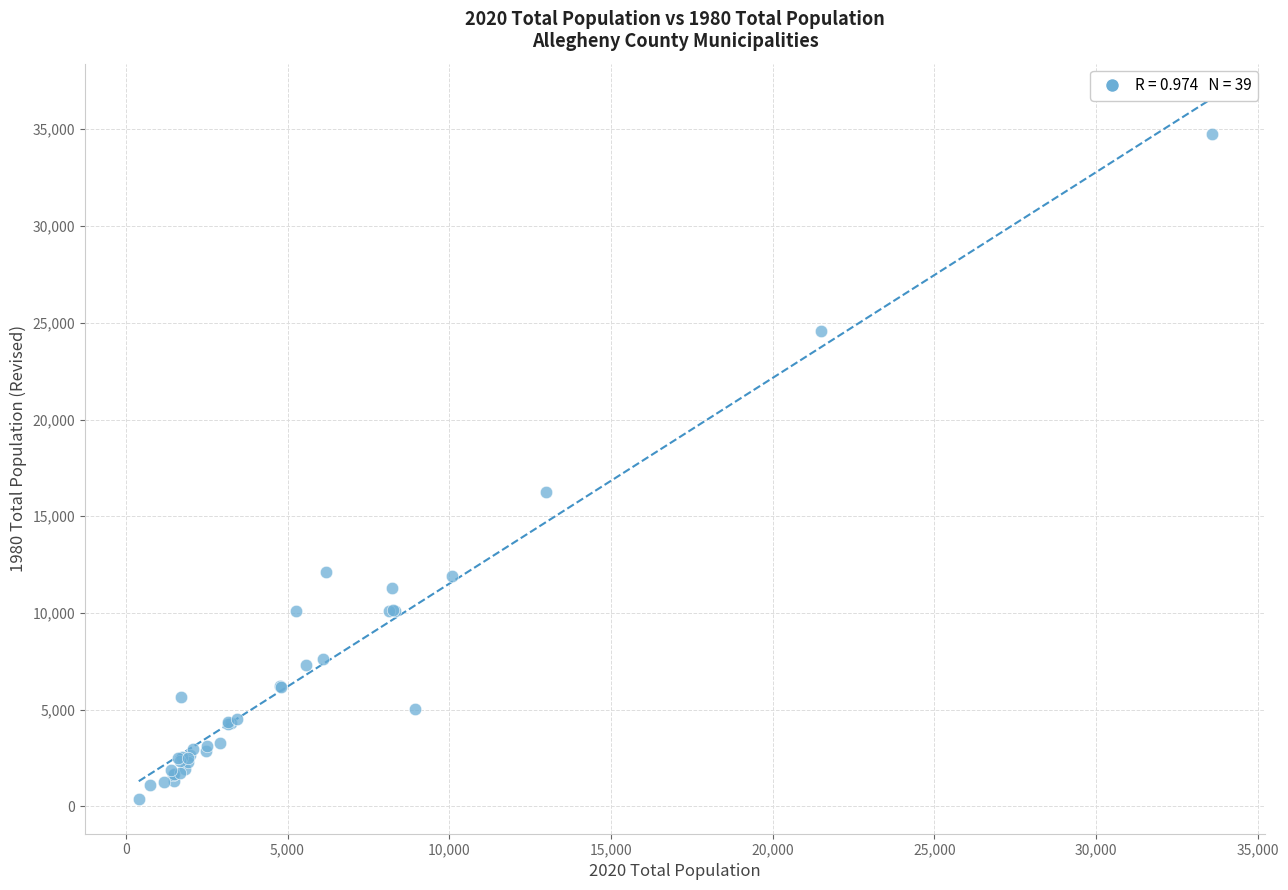

What Y value in the scatter plot is closest to 17578?

16255